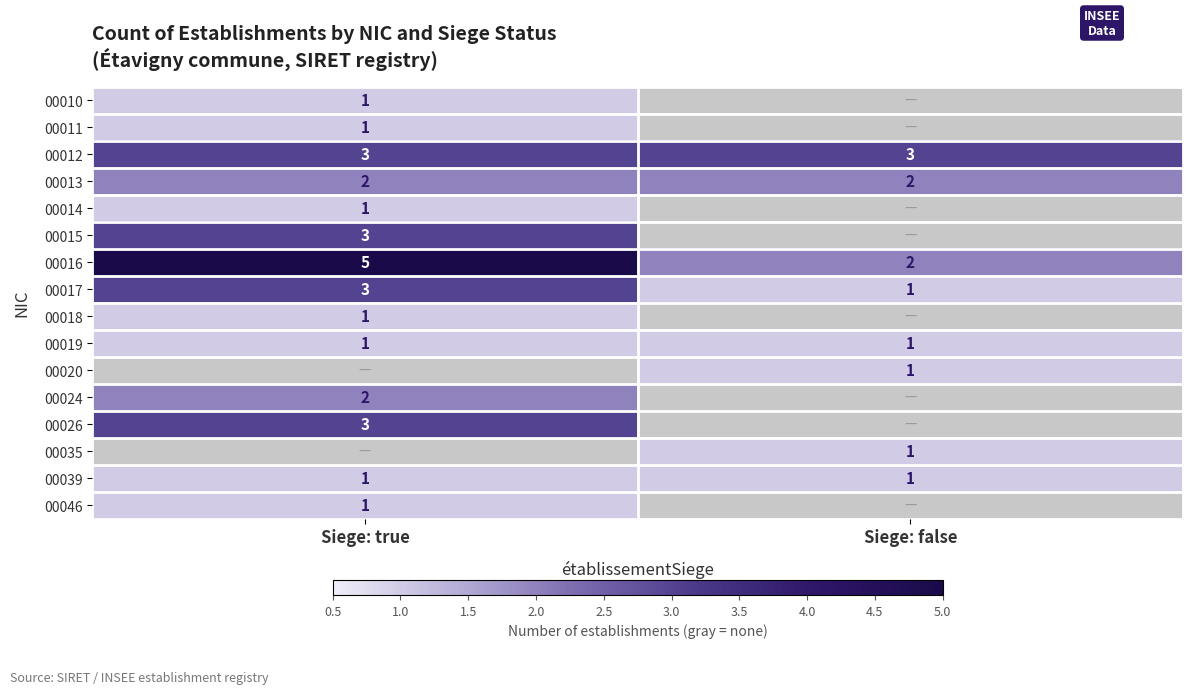

Rank the categories by 00016 value from lowest to highest.

Siege: false, Siege: true